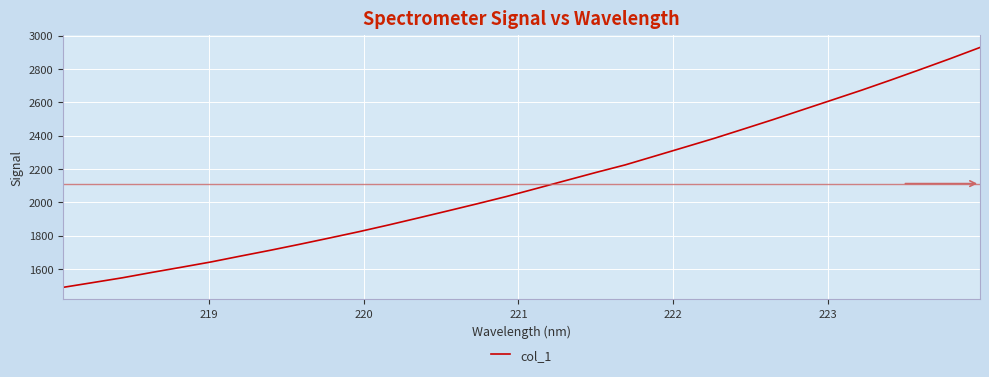

What is the difference between the maximum and minimum values?

1439.7